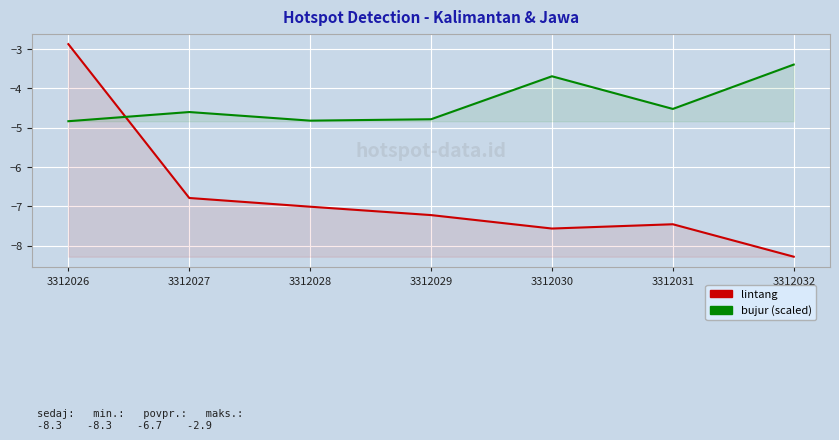

True or false: bujur (scaled) and lintang intersect in this chart.

True